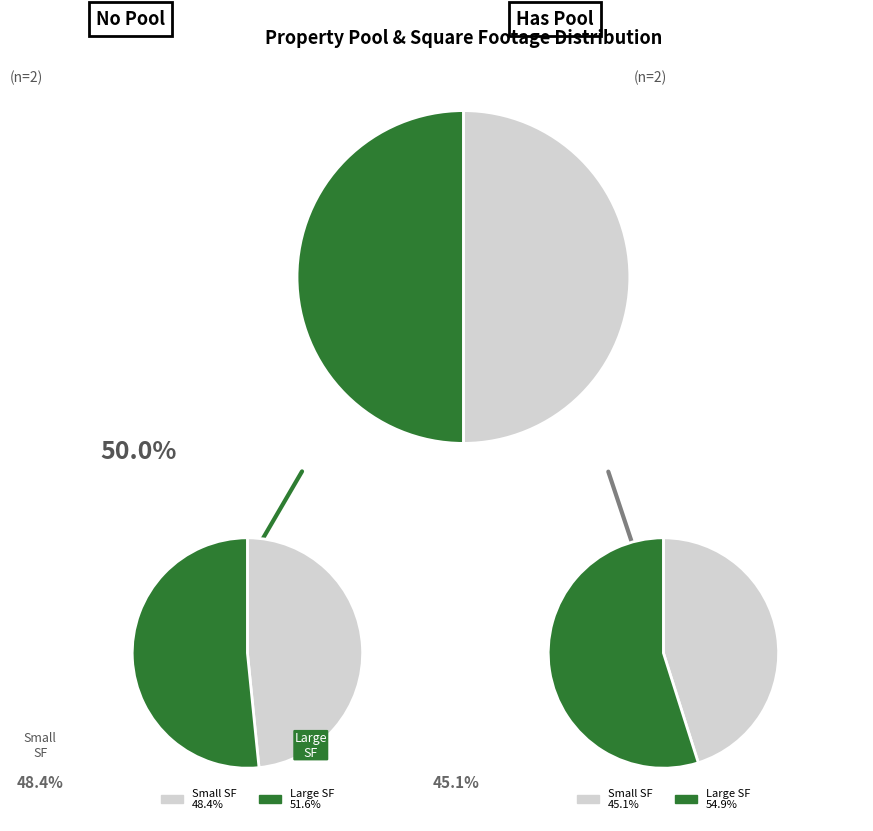

How many slices are in this pie chart?

4